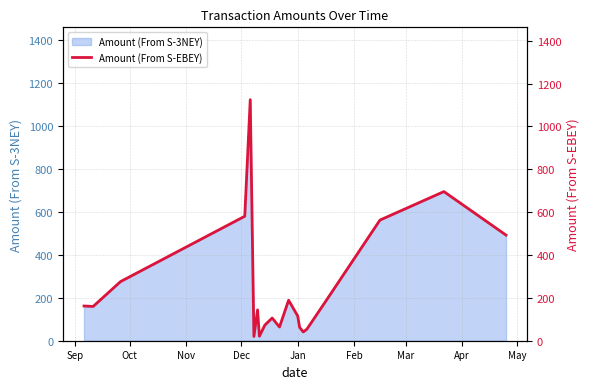

What is the highest value of the Amount (From S-3NEY) series?

1124